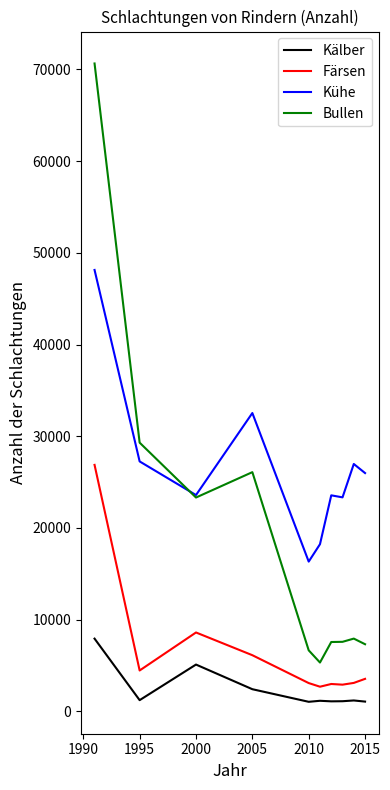

What are all the series names shown in the legend?

Kälber, Färsen, Kühe, Bullen